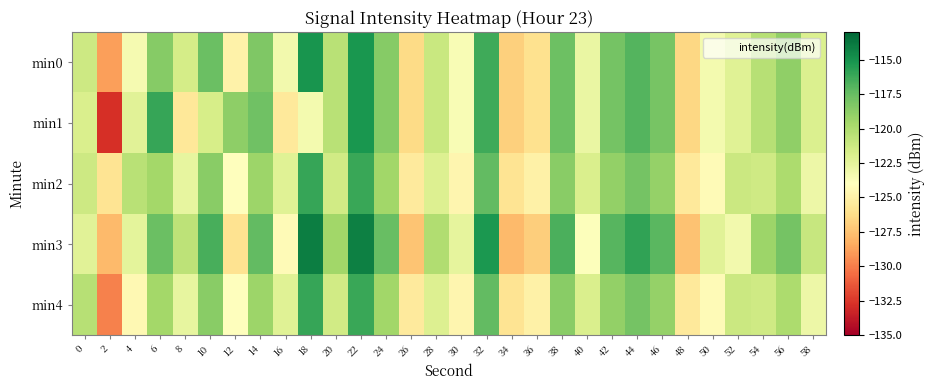

How many categories are shown in the chart?

30